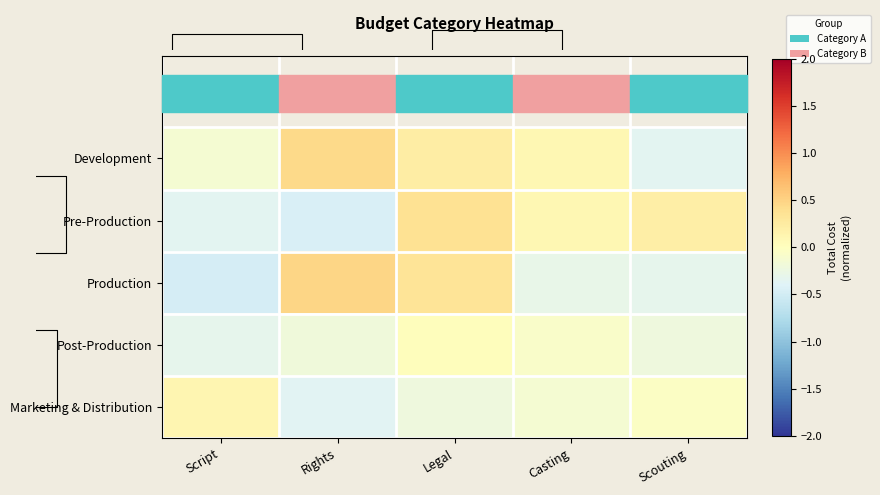

Which category has the highest value in the Development series?

Rights